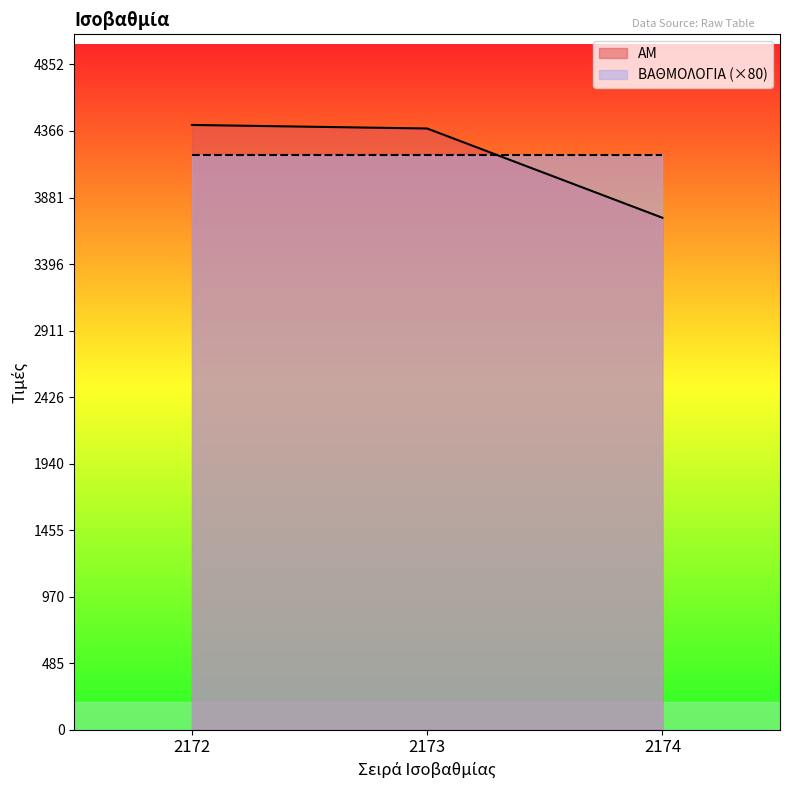

How many data points are less than 4385?

1